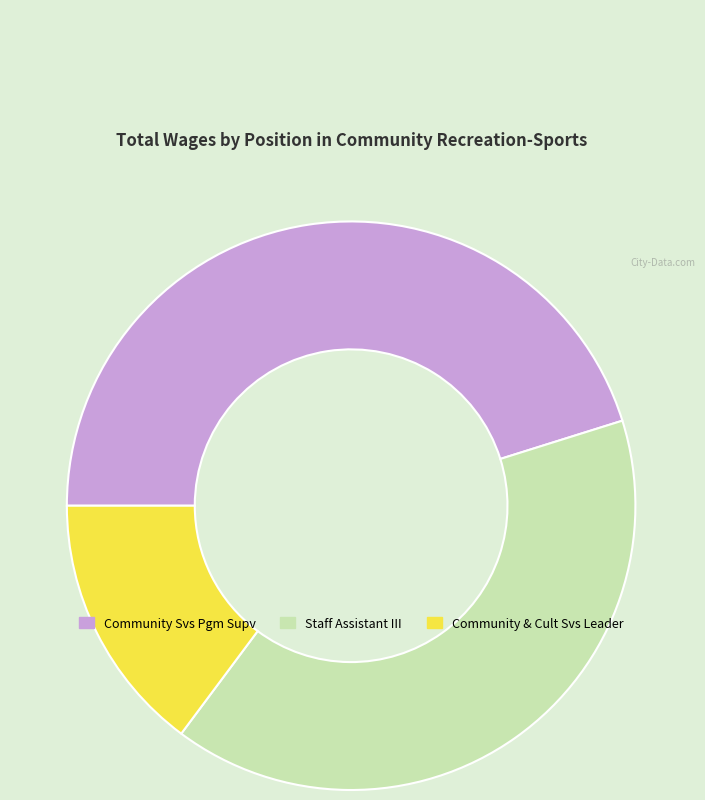

Does any single category account for the majority?

No